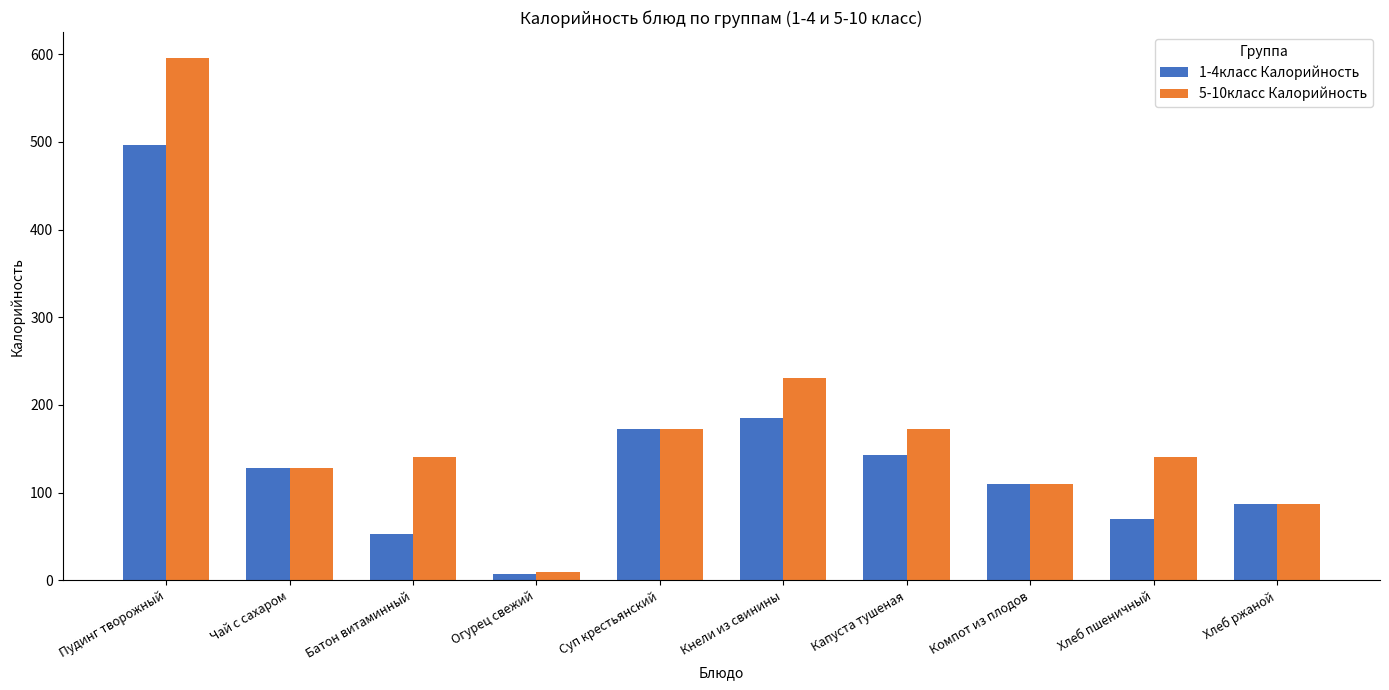

The value of 5-10класс Калорийность at Чай с сахаром is 128.0. True or false?

True